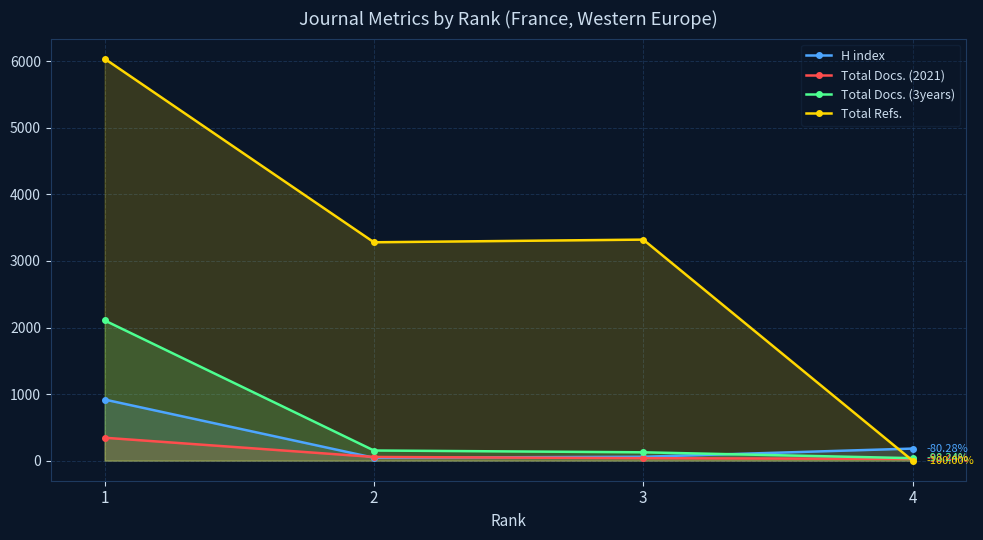

Between 2 and 3, which series saw the biggest shift?

Total Refs.